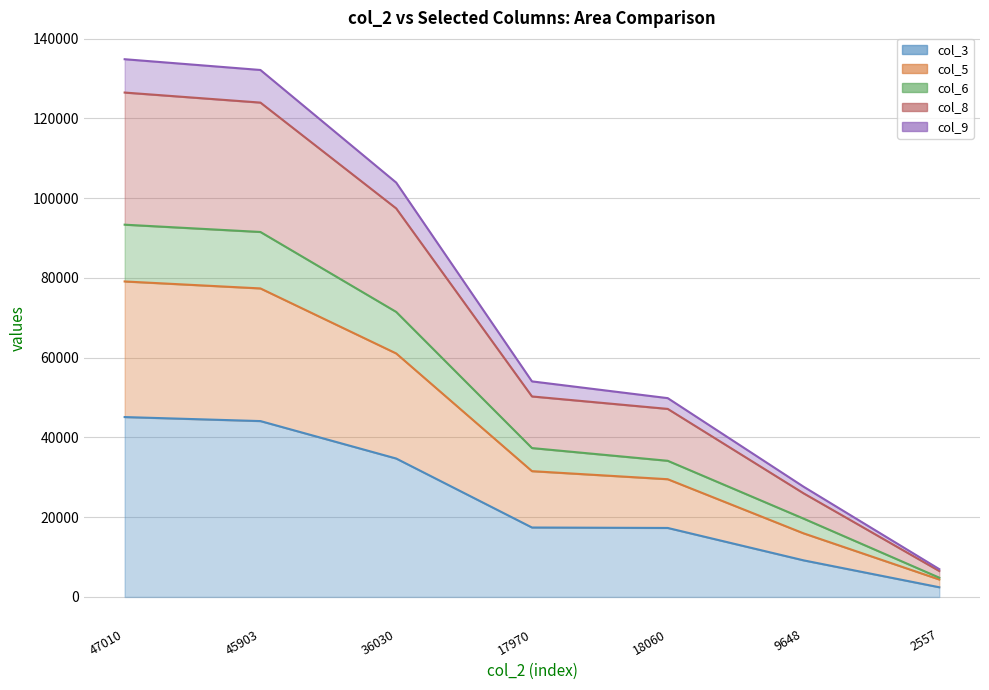

At which label is col_3 closest to 23764?

17970